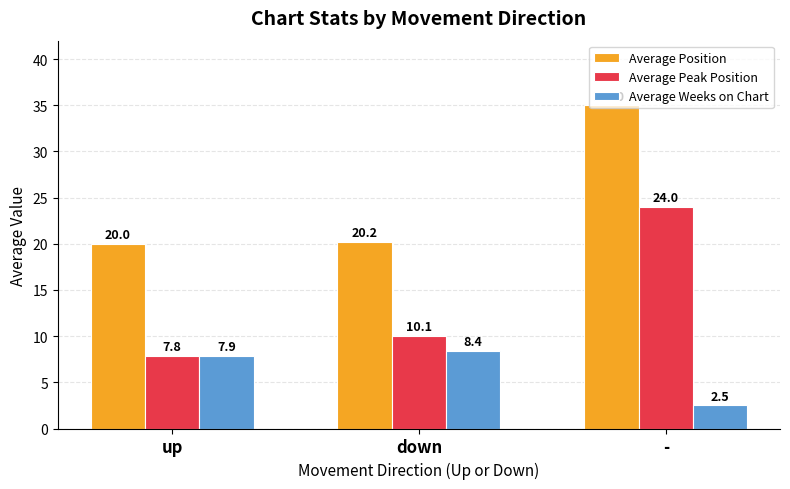

The Average Position series shows 20.2 at down. True or false?

True